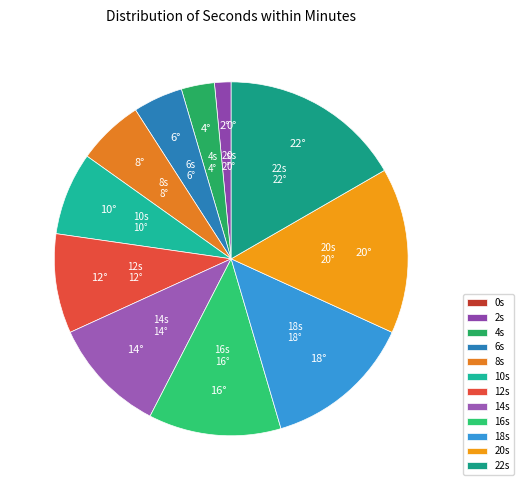

Is the sum of 18s and 8s greater than half?

No